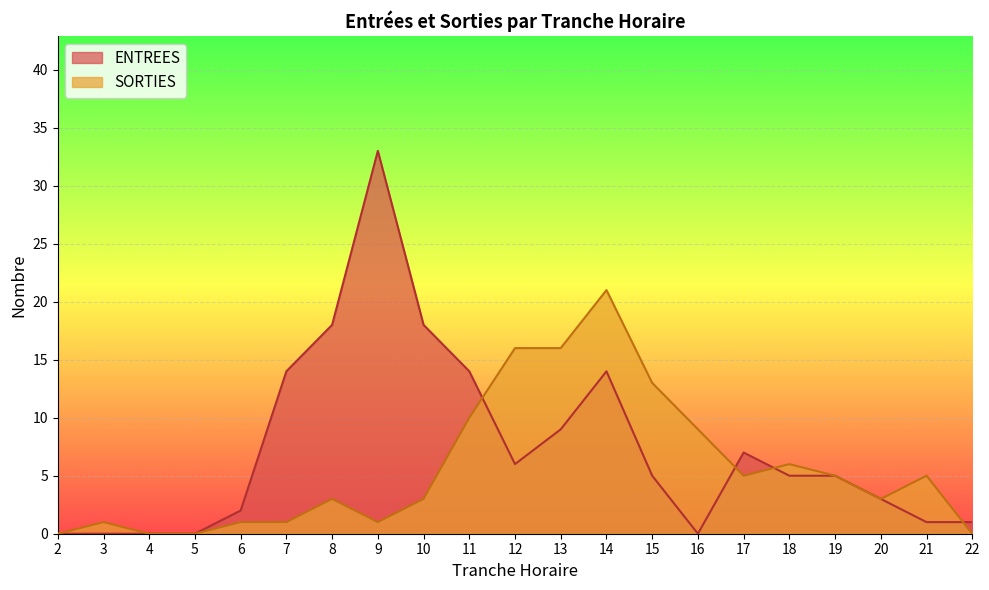

How many interior local valleys does the SORTIES series have?

3